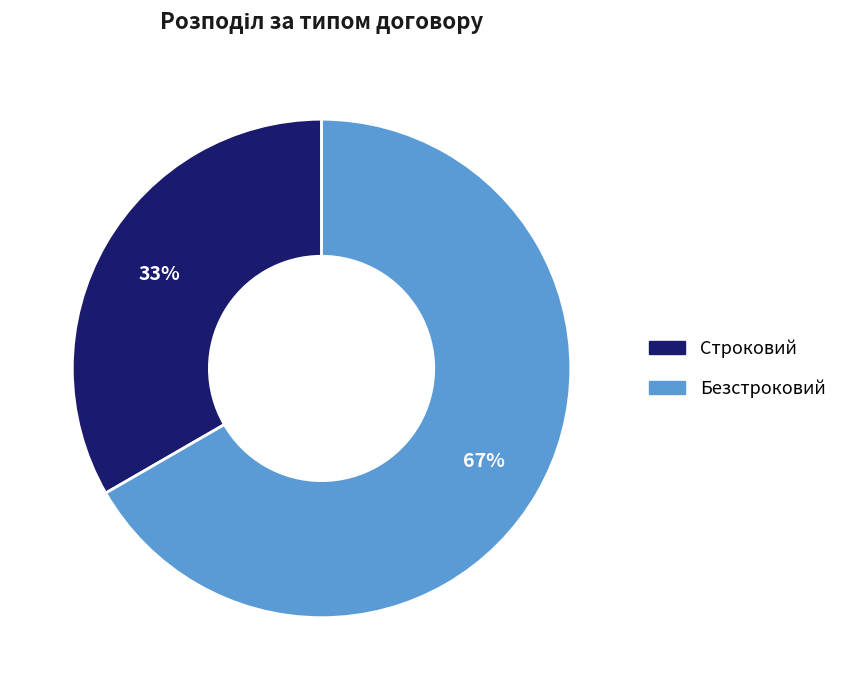

How many slices are in this pie chart?

2